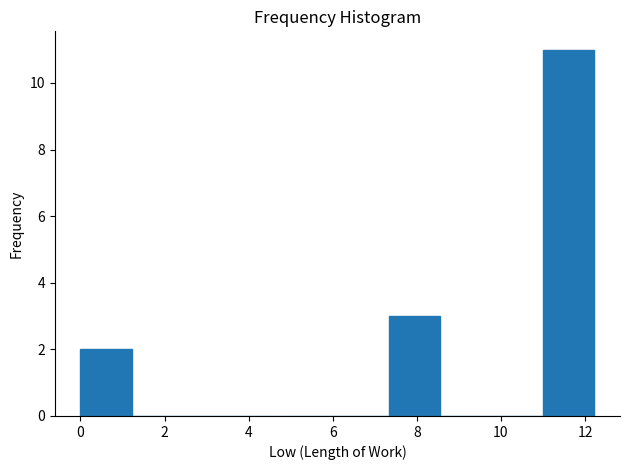

Over which range of the x-axis is the bar tallest?

11.0 to 12.2